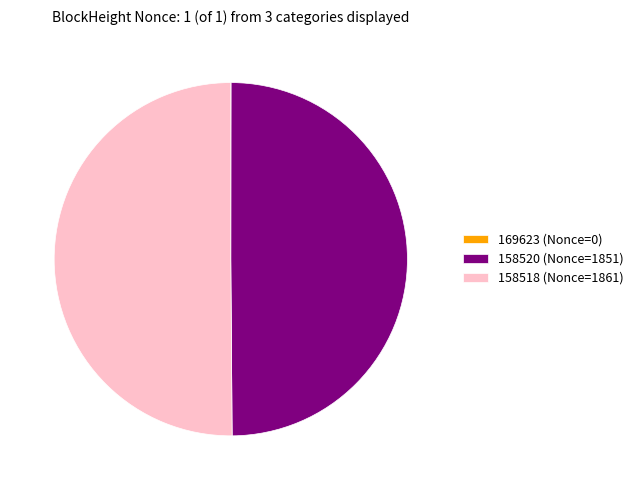

The 158518 (Nonce=1861) slice represents 50% of the pie. True or false?

True